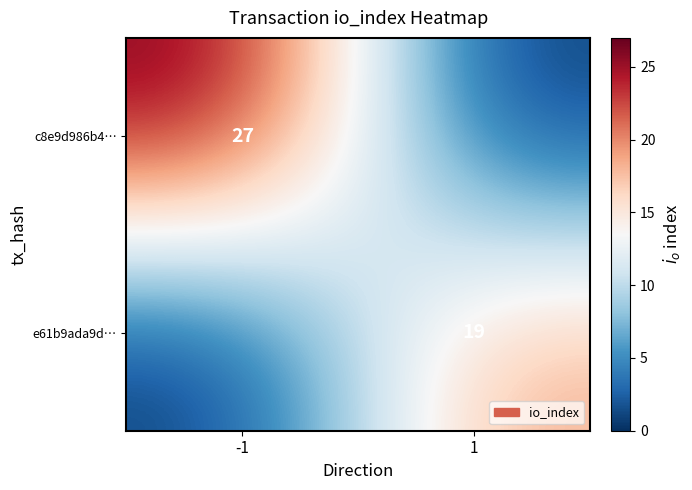

What is the total value across all series at 1?

19